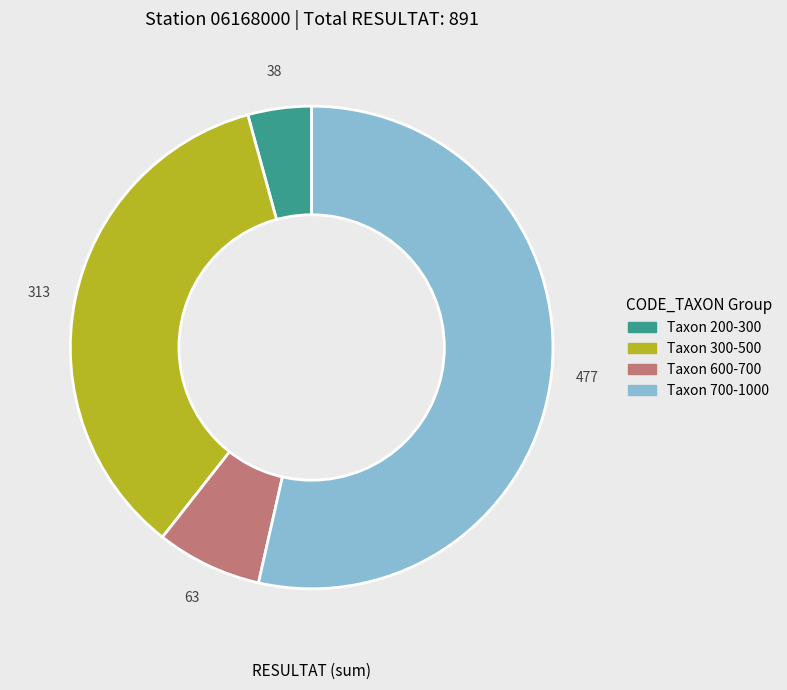

Is there a majority slice in this chart?

Yes